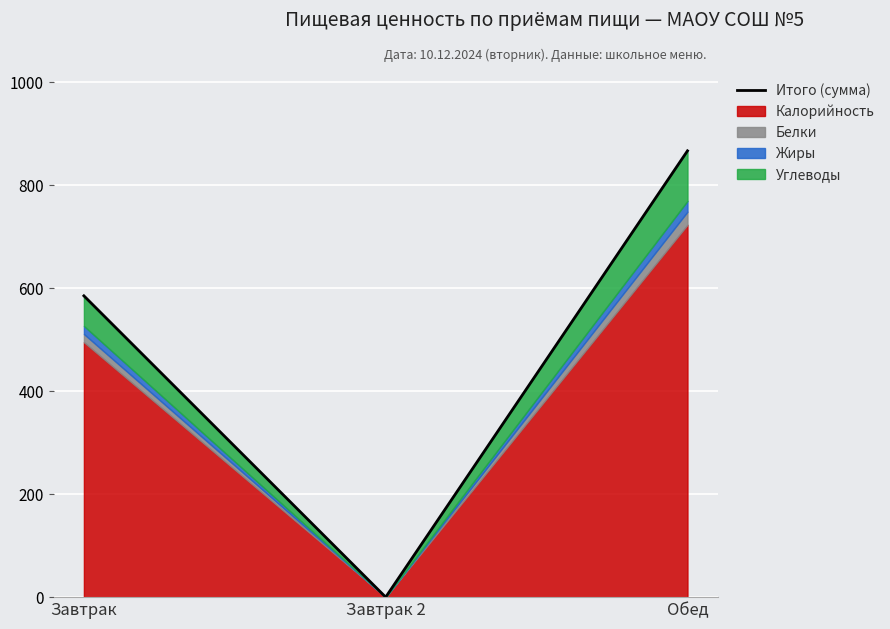

What is the label of the 1st point from the right?

Обед